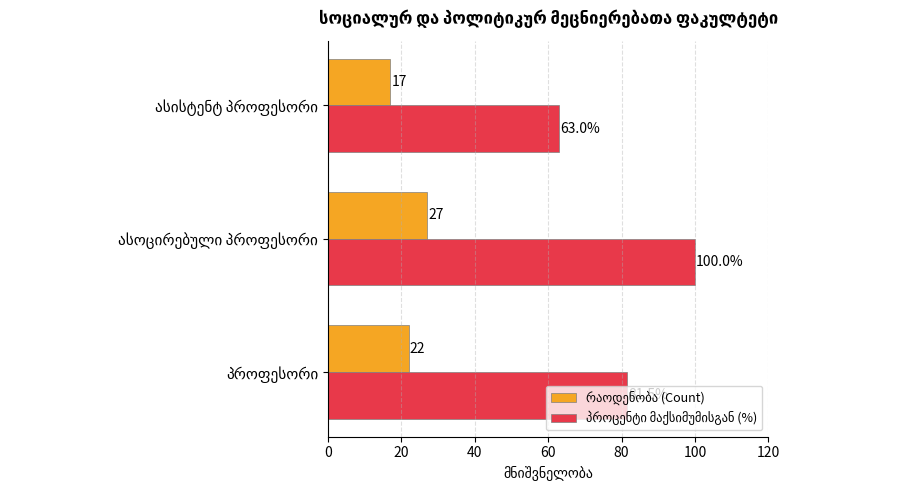

What is the smallest value displayed?

17.0